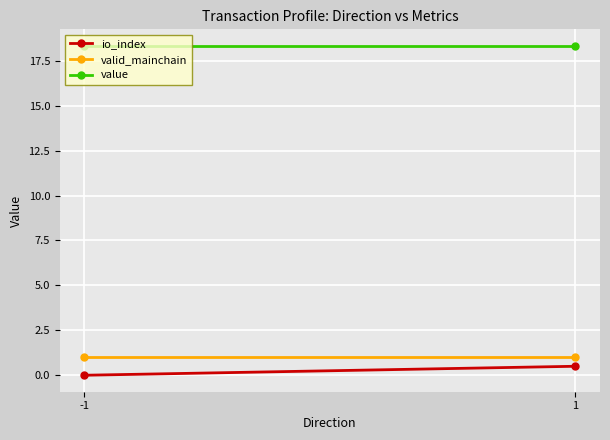

What is the value of the value point at the 2nd from the left?

18.3